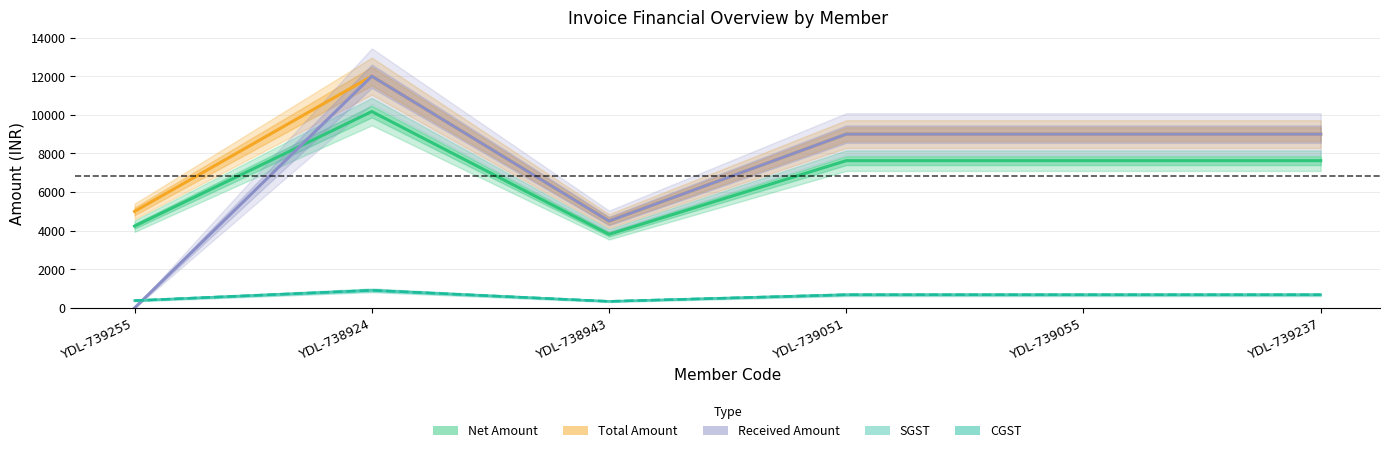

Between YDL-739055 and YDL-738943, which is larger?

YDL-739055